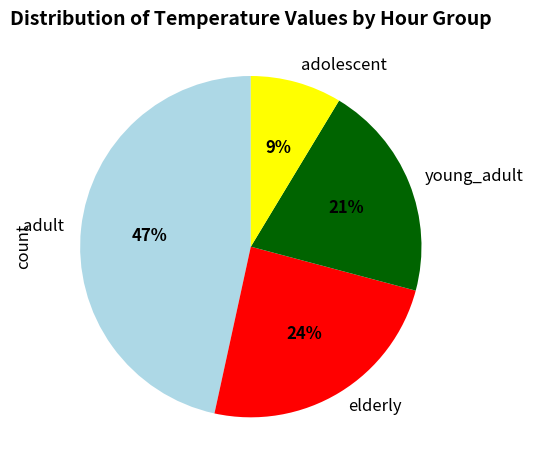

To the nearest percent, what portion does young_adult represent?

21%